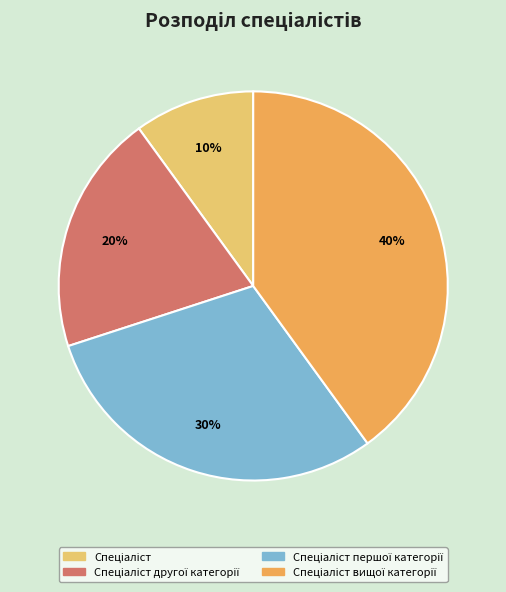

How many slices are in this pie chart?

4